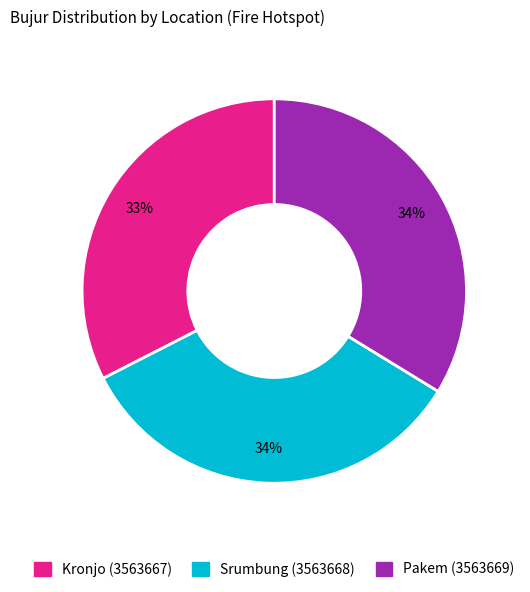

Between Kronjo (3563667) and Pakem (3563669), which is larger?

Pakem (3563669)